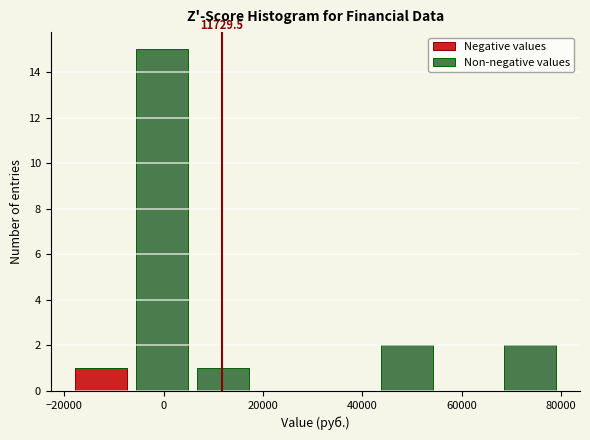

Which range on the x-axis has the tallest stacked bar (by total height)?

-6000 to 6000